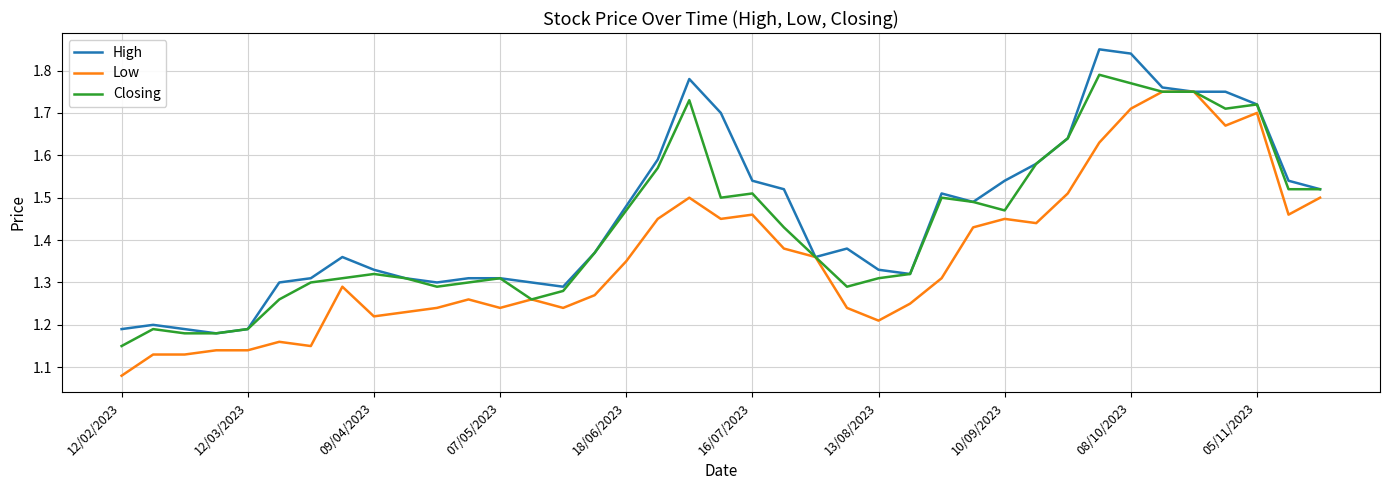

What are all the series names shown in the legend?

High, Low, Closing